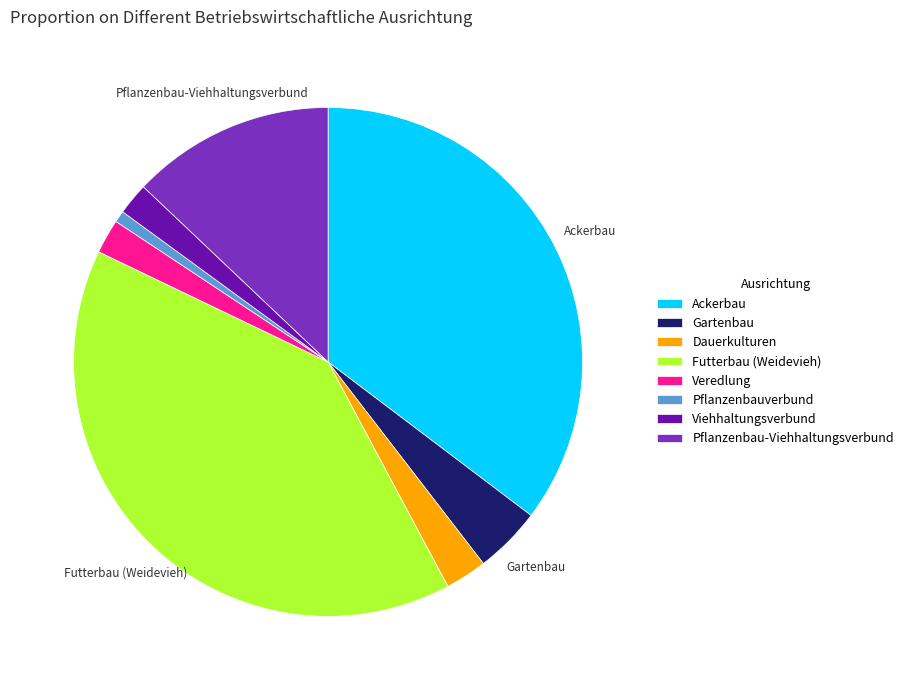

Does any single category account for the majority?

No